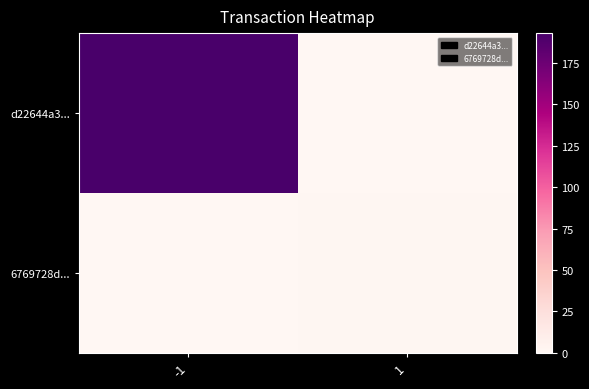

What is the total value across all series at 1?

1